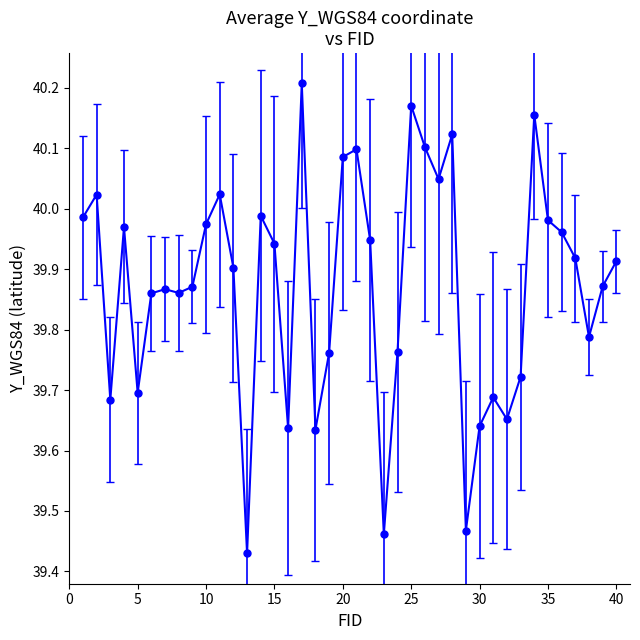

What is the difference between the second highest and minimum values?

0.7